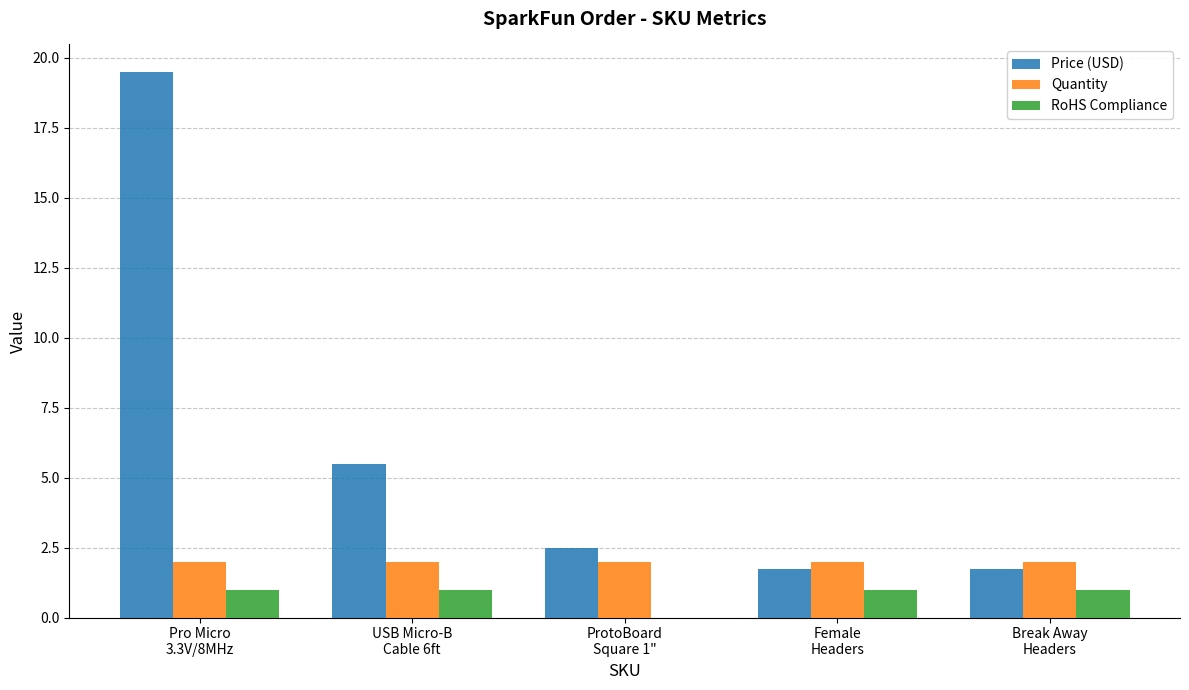

How many distinct data groups are displayed?

3